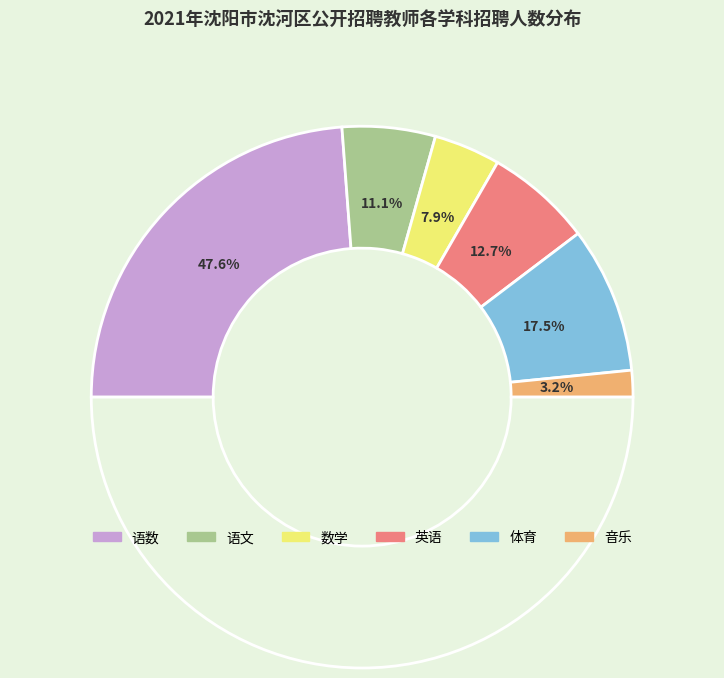

To the nearest percent, what is the average slice percentage?

17%